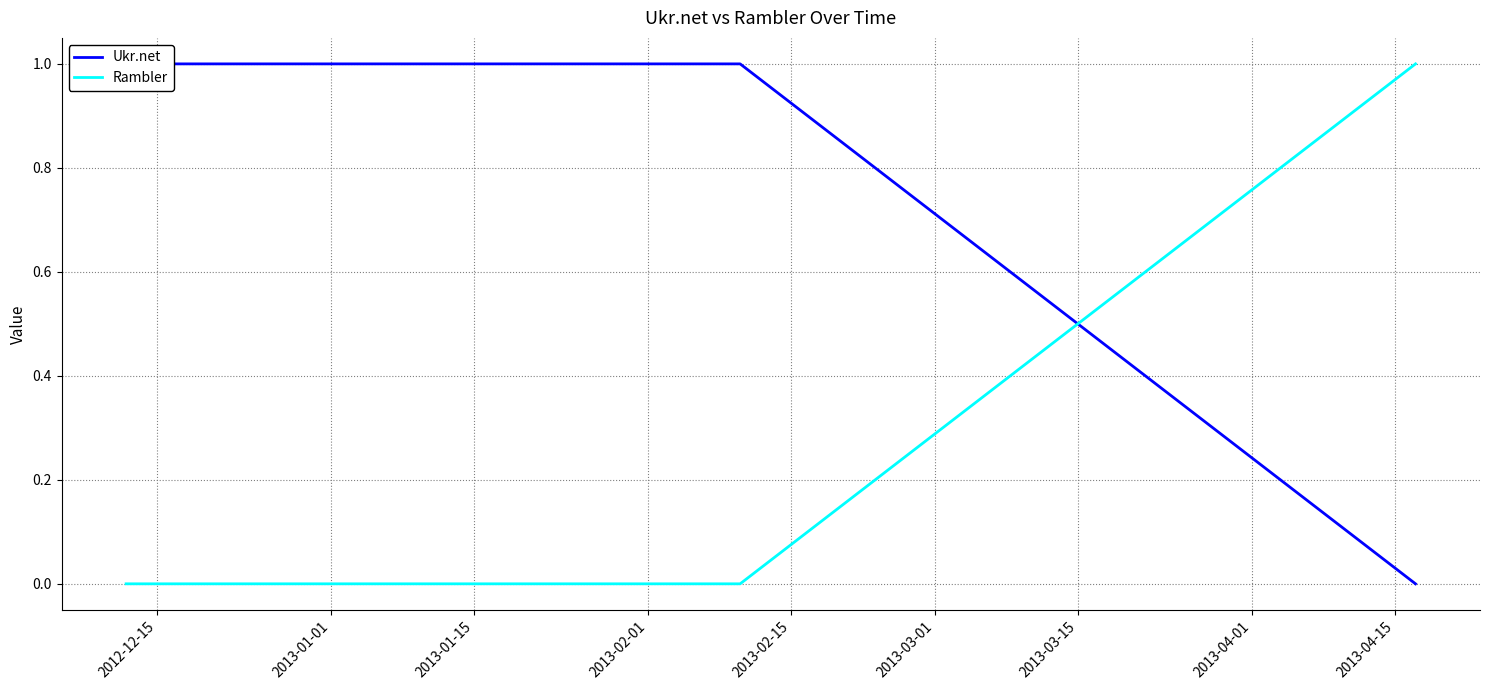

At which label does Ukr.net reach its peak?

2012-12-15